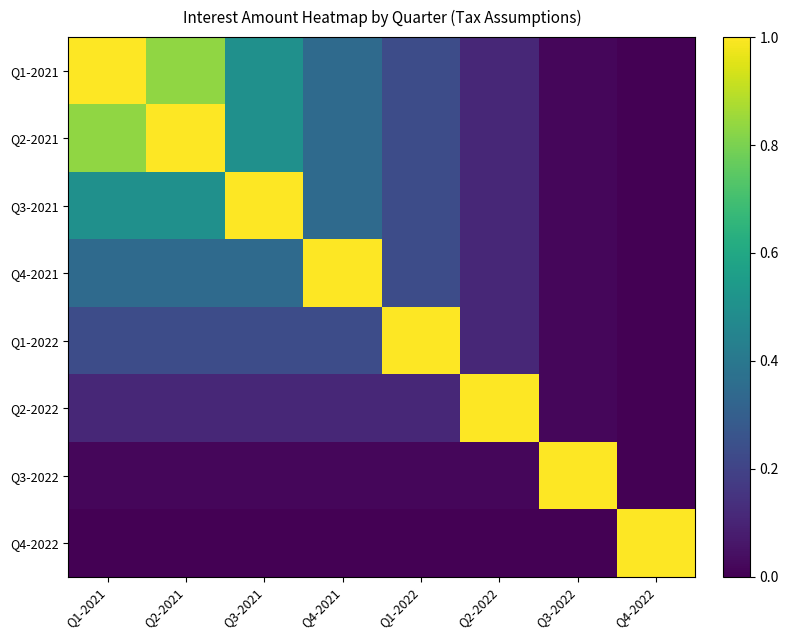

Reading left to right, transcribe all the data shown in this chart.

Q1-2021: Q1-2021=1.0	Q2-2021=0.8	Q3-2021=0.5	Q4-2021=0.3	Q1-2022=0.2	Q2-2022=0.1	Q3-2022=0.0	Q4-2022=0.0
Q2-2021: Q1-2021=0.8	Q2-2021=1.0	Q3-2021=0.5	Q4-2021=0.3	Q1-2022=0.2	Q2-2022=0.1	Q3-2022=0.0	Q4-2022=0.0
Q3-2021: Q1-2021=0.5	Q2-2021=0.5	Q3-2021=1.0	Q4-2021=0.3	Q1-2022=0.2	Q2-2022=0.1	Q3-2022=0.0	Q4-2022=0.0
Q4-2021: Q1-2021=0.3	Q2-2021=0.3	Q3-2021=0.3	Q4-2021=1.0	Q1-2022=0.2	Q2-2022=0.1	Q3-2022=0.0	Q4-2022=0.0
Q1-2022: Q1-2021=0.2	Q2-2021=0.2	Q3-2021=0.2	Q4-2021=0.2	Q1-2022=1.0	Q2-2022=0.1	Q3-2022=0.0	Q4-2022=0.0
Q2-2022: Q1-2021=0.1	Q2-2021=0.1	Q3-2021=0.1	Q4-2021=0.1	Q1-2022=0.1	Q2-2022=1.0	Q3-2022=0.0	Q4-2022=0.0
Q3-2022: Q1-2021=0.0	Q2-2021=0.0	Q3-2021=0.0	Q4-2021=0.0	Q1-2022=0.0	Q2-2022=0.0	Q3-2022=1.0	Q4-2022=0.0
Q4-2022: Q1-2021=0.0	Q2-2021=0.0	Q3-2021=0.0	Q4-2021=0.0	Q1-2022=0.0	Q2-2022=0.0	Q3-2022=0.0	Q4-2022=1.0